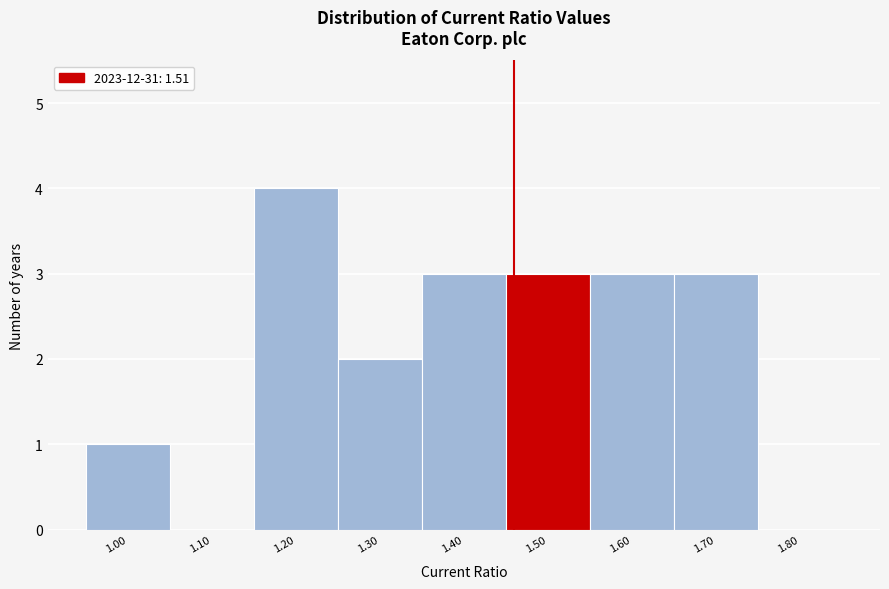

Reading left to right, what are all the values shown in this chart?

1.00=1	1.10=0	1.20=4	1.30=2	1.40=3	1.50=3	1.60=3	1.70=3	1.80=0